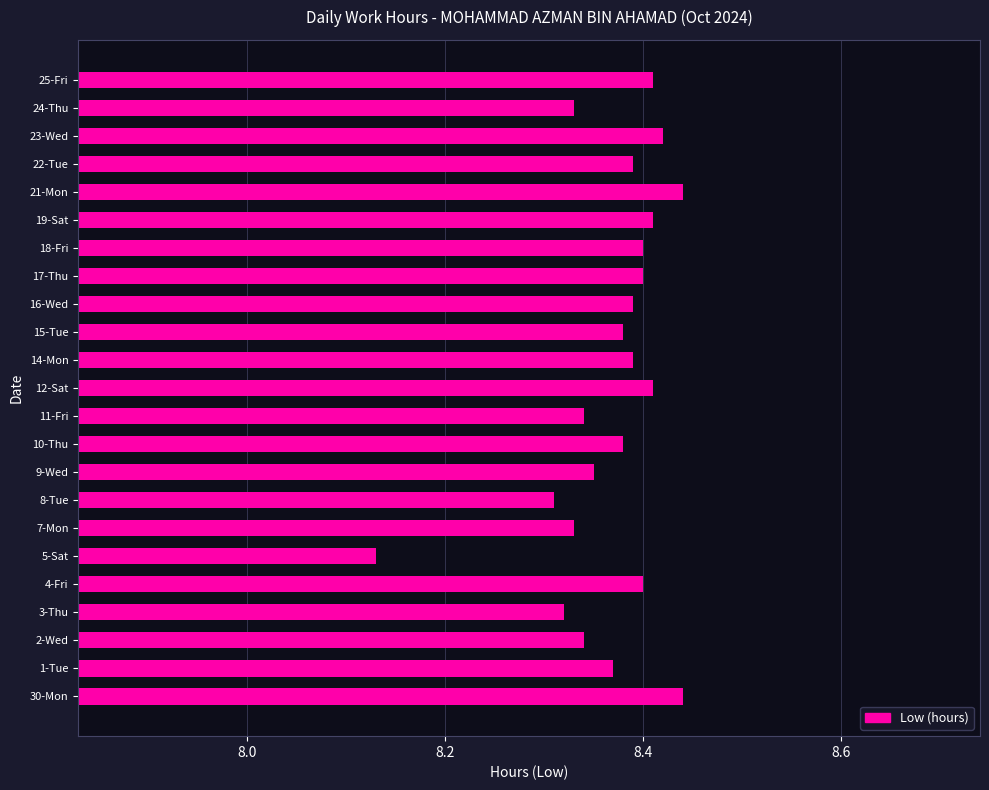

How many values are between 8 and 9?

23